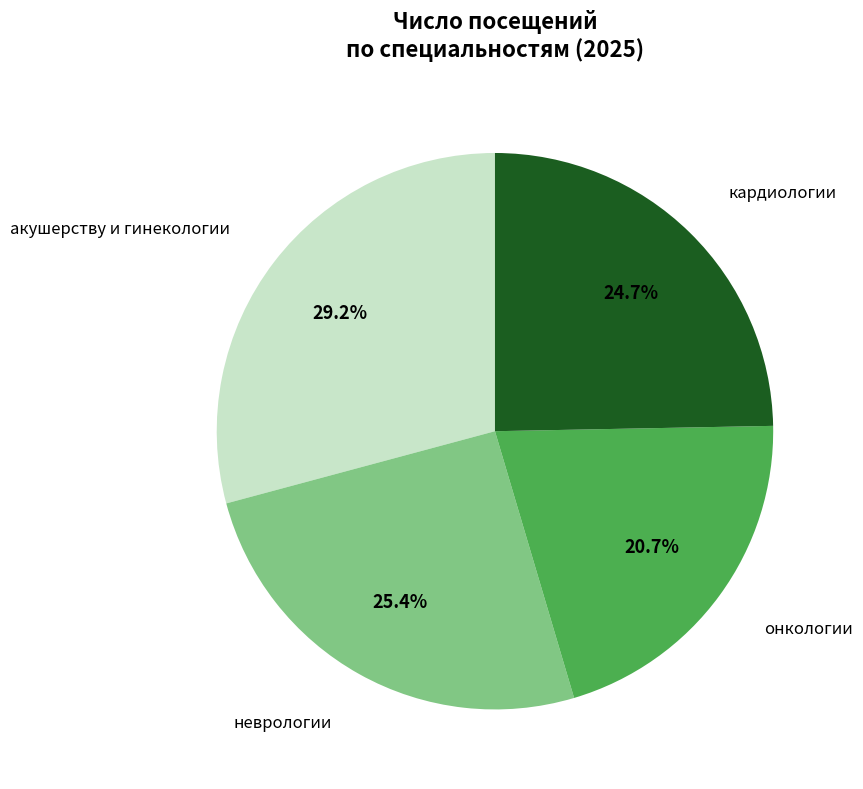

How many slices are in this pie chart?

4